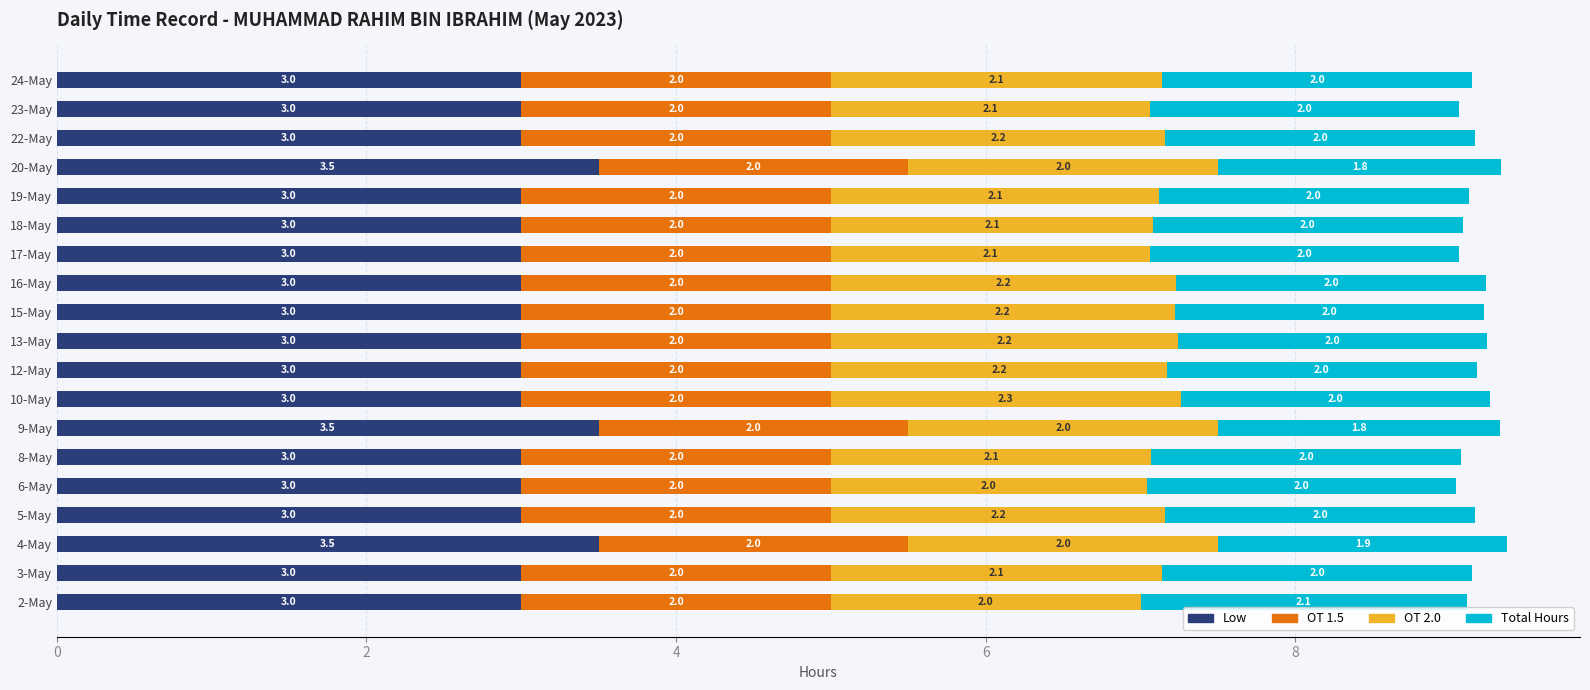

How many distinct data groups are displayed?

4